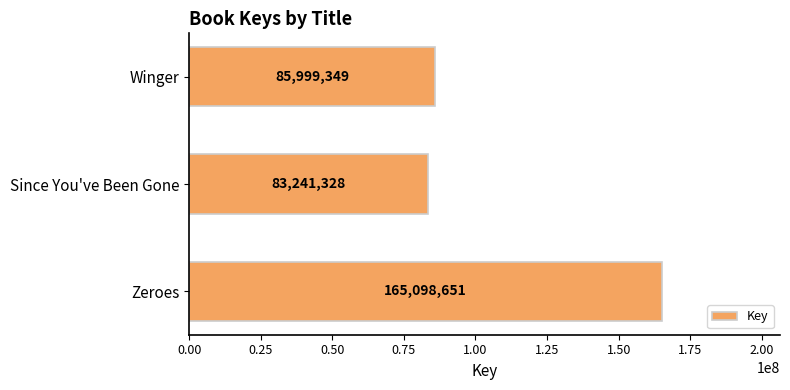

True or false: the data shows 77104919 at Zeroes.

False